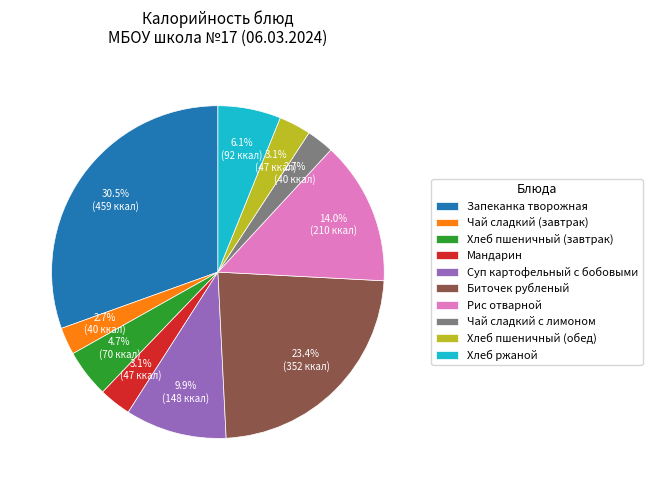

What percentage is the Хлеб ржаной slice, to the nearest percent?

6%